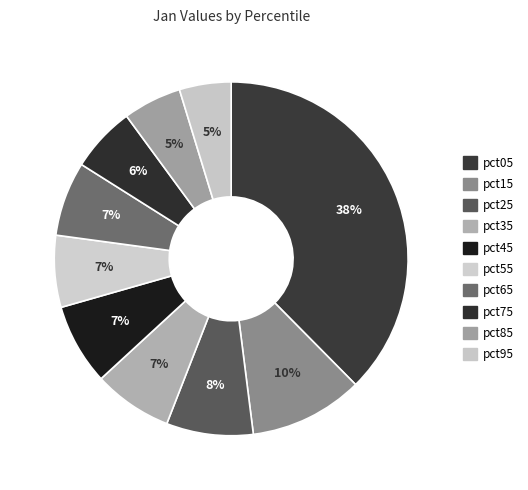

Is it true that pct75 is 6% of the pie?

True